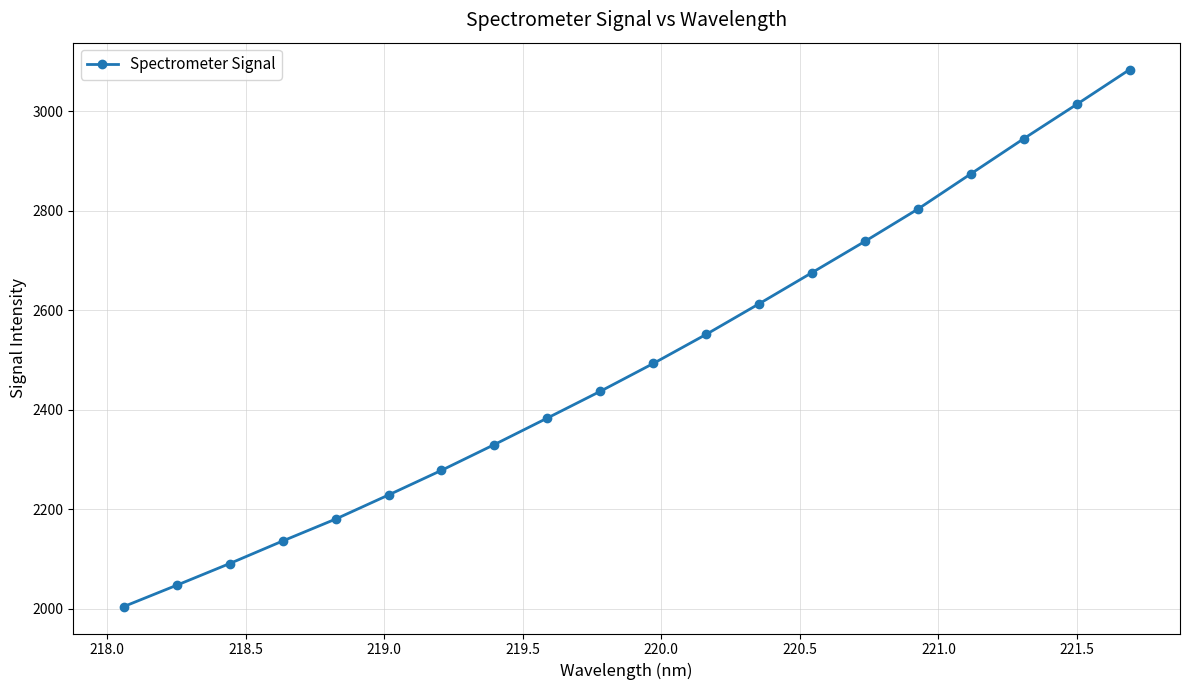

What is the average value?

2495.5